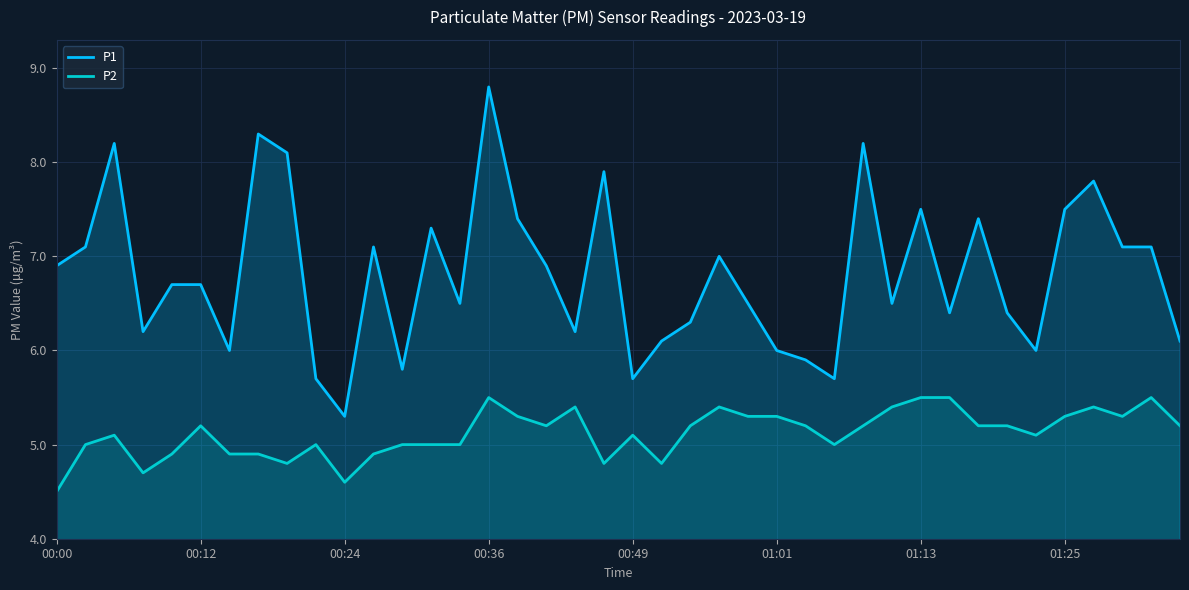

At which category is the sum across all series the highest?

00:36